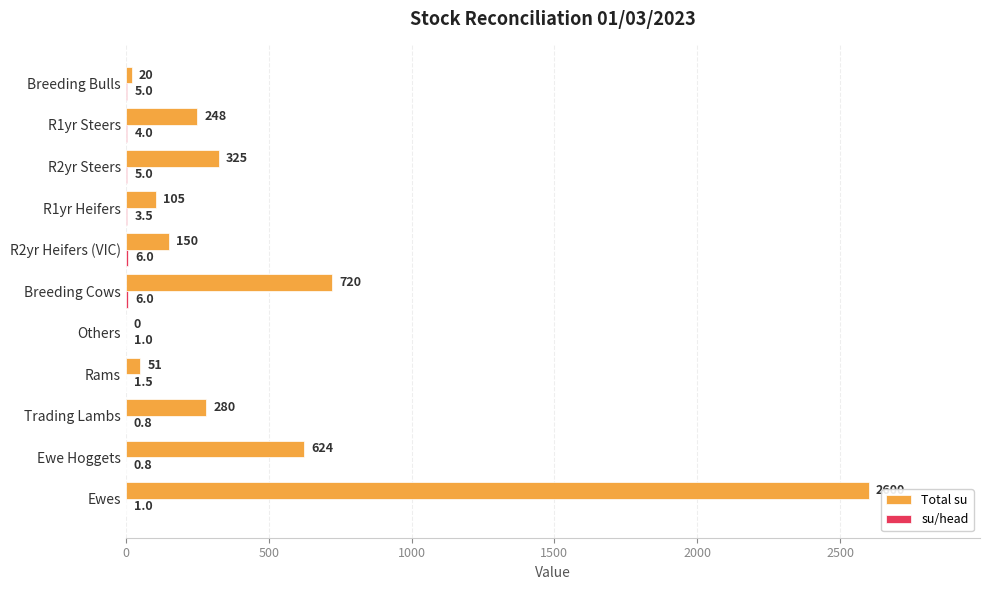

Is it true that Total su equals 51.0 at Rams?

True